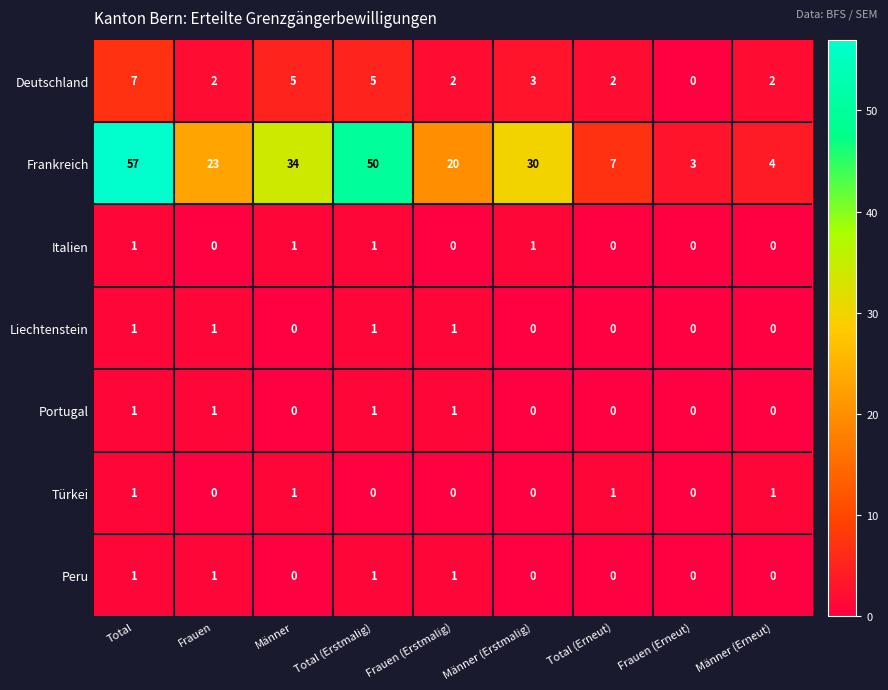

At how many categories does at least one series exceed 43?

2